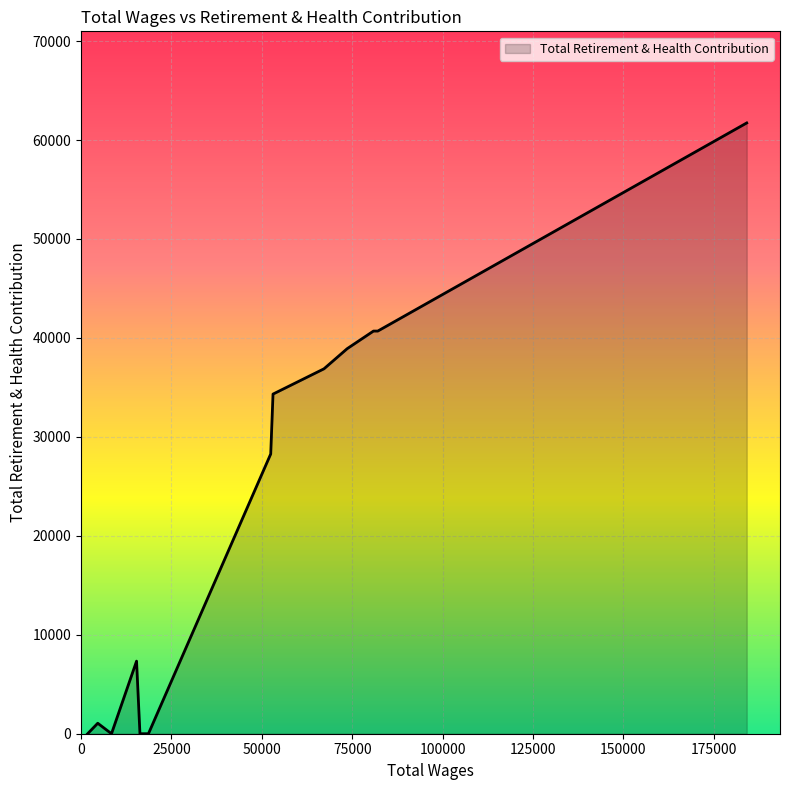

Does the chart display data point markers on the line(s)?

No